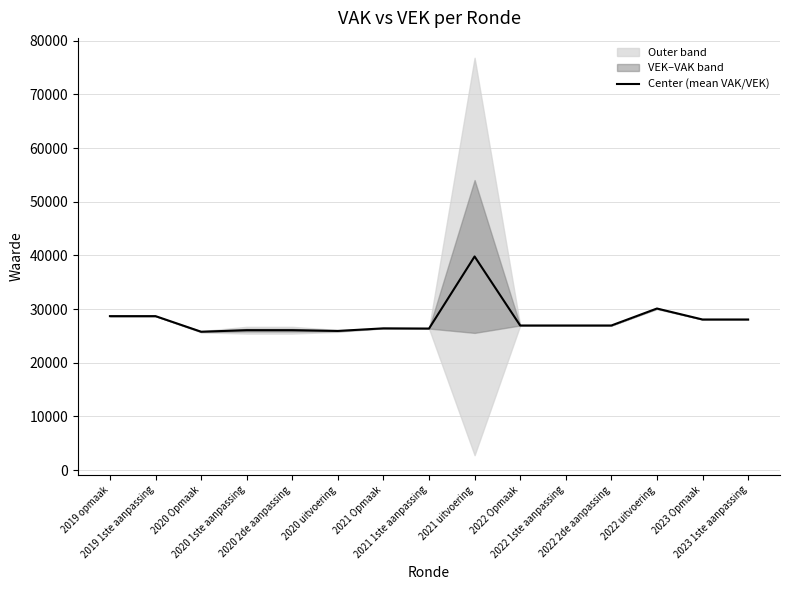

What is the change in value from 2021 1ste aanpassing to 2023 Opmaak?

+1688.0